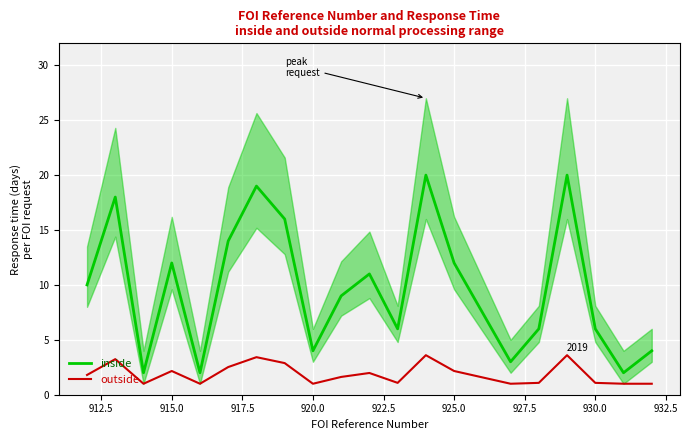

What is the lowest value of the inside series?

2.0